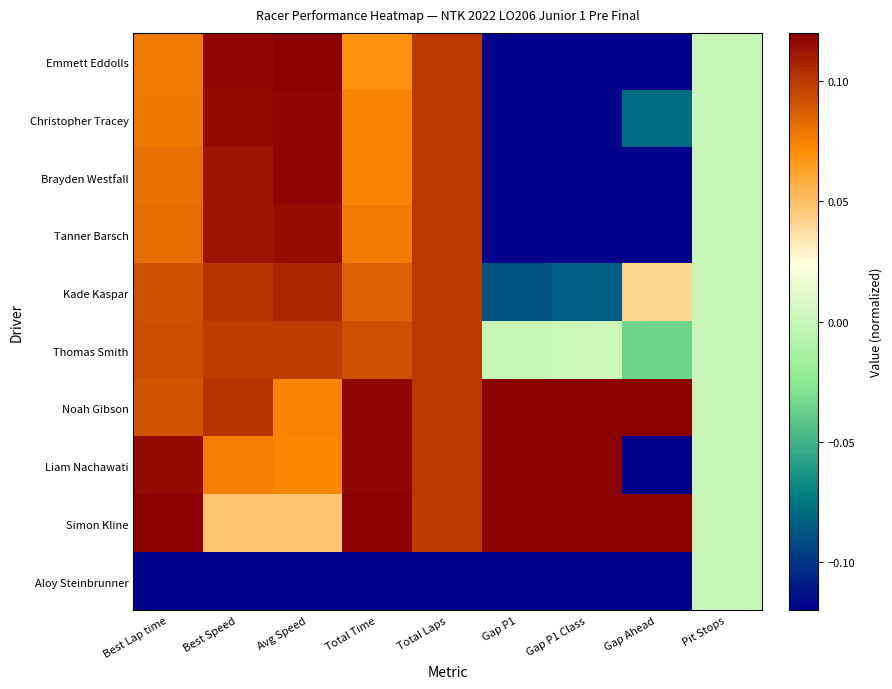

Reading left to right, list all the values displayed in this chart.

Emmett Eddolls: Best Lap time=0.1	Best Speed=0.1	Avg Speed=0.1	Total Time=0.1	Total Laps=0.1	Gap P1=-0.3	Gap P1 Class=-0.3	Gap Ahead=-0.3	Pit Stops=0.0
Christopher Tracey: Best Lap time=0.1	Best Speed=0.1	Avg Speed=0.1	Total Time=0.1	Total Laps=0.1	Gap P1=-0.2	Gap P1 Class=-0.2	Gap Ahead=-0.1	Pit Stops=0.0
Brayden Westfall: Best Lap time=0.1	Best Speed=0.1	Avg Speed=0.1	Total Time=0.1	Total Laps=0.1	Gap P1=-0.2	Gap P1 Class=-0.2	Gap Ahead=-0.3	Pit Stops=0.0
Tanner Barsch: Best Lap time=0.1	Best Speed=0.1	Avg Speed=0.1	Total Time=0.1	Total Laps=0.1	Gap P1=-0.2	Gap P1 Class=-0.2	Gap Ahead=-0.2	Pit Stops=0.0
Kade Kaspar: Best Lap time=0.1	Best Speed=0.1	Avg Speed=0.1	Total Time=0.1	Total Laps=0.1	Gap P1=-0.1	Gap P1 Class=-0.1	Gap Ahead=0.0	Pit Stops=0.0
Thomas Smith: Best Lap time=0.1	Best Speed=0.1	Avg Speed=0.1	Total Time=0.1	Total Laps=0.1	Gap P1=-0.0	Gap P1 Class=0.0	Gap Ahead=-0.0	Pit Stops=0.0
Noah Gibson: Best Lap time=0.1	Best Speed=0.1	Avg Speed=0.1	Total Time=0.1	Total Laps=0.1	Gap P1=0.3	Gap P1 Class=0.3	Gap Ahead=0.6	Pit Stops=0.0
Liam Nachawati: Best Lap time=0.1	Best Speed=0.1	Avg Speed=0.1	Total Time=0.1	Total Laps=0.1	Gap P1=0.3	Gap P1 Class=0.3	Gap Ahead=-0.3	Pit Stops=0.0
Simon Kline: Best Lap time=0.1	Best Speed=0.0	Avg Speed=0.0	Total Time=0.1	Total Laps=0.1	Gap P1=0.7	Gap P1 Class=0.7	Gap Ahead=0.7	Pit Stops=0.0
Aloy Steinbrunner: Best Lap time=-0.9	Best Speed=-0.9	Avg Speed=-0.9	Total Time=-0.9	Total Laps=-0.9	Gap P1=-0.3	Gap P1 Class=-0.3	Gap Ahead=-0.3	Pit Stops=0.0